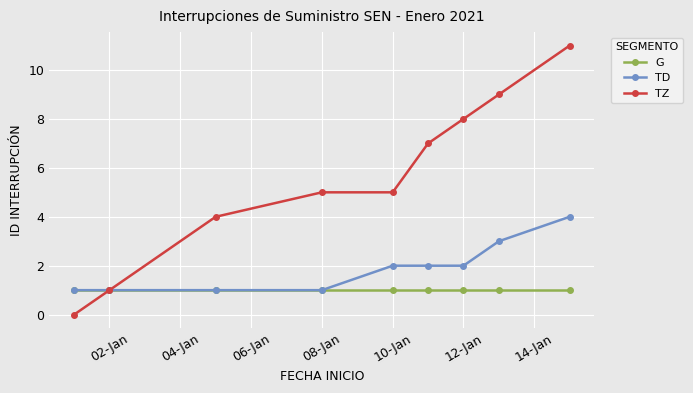

Rank the series by their average value, from highest to lowest.

TZ, TD, G